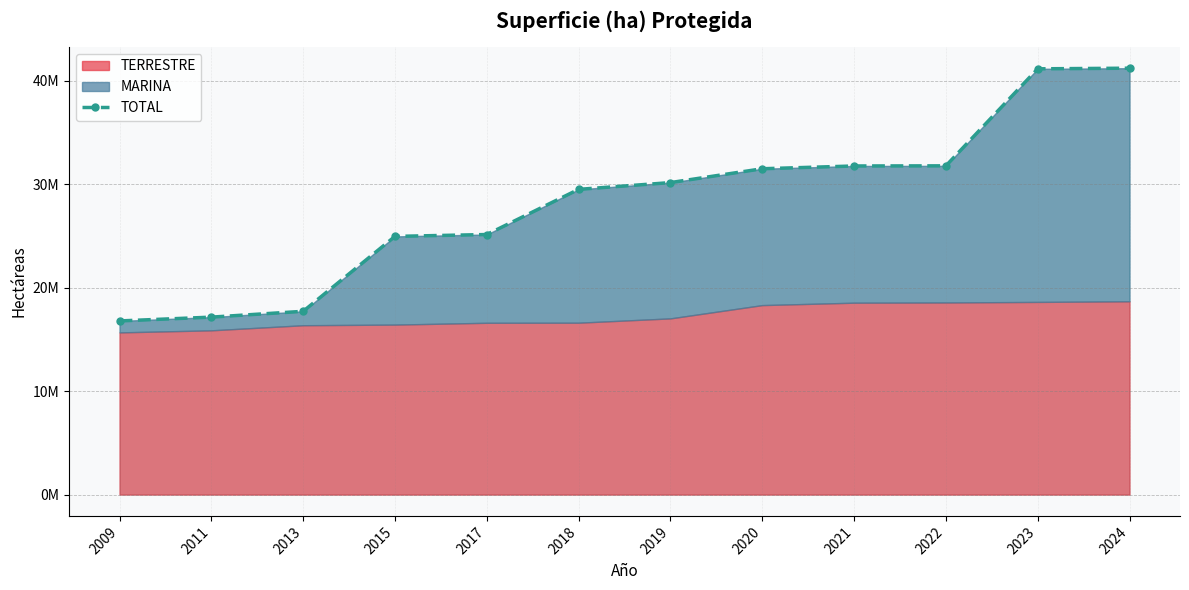

The value at 2024 is 41211280.3. True or false?

True